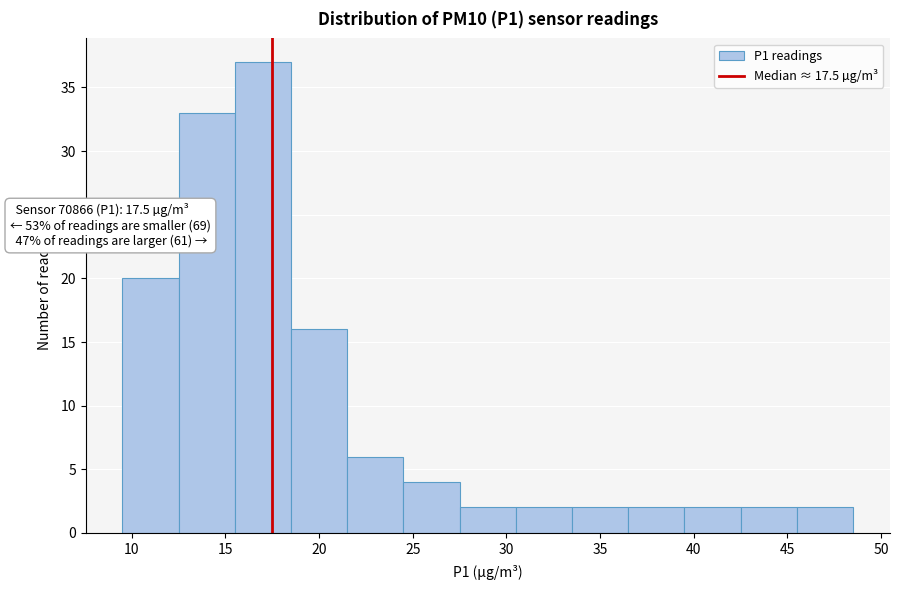

Which range on the x-axis has the tallest bar?

15.5 to 18.5